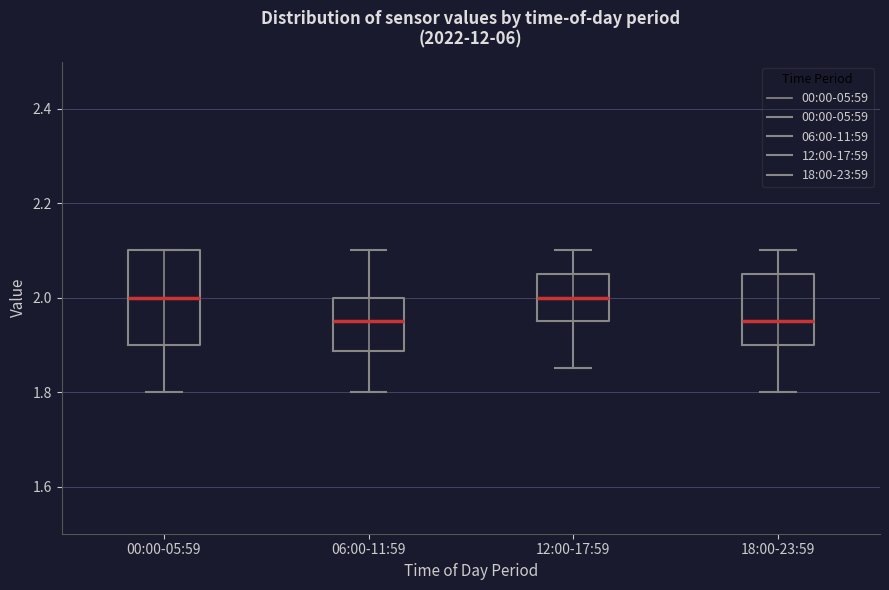

Reading left to right, read every box against the y-axis: the position of its median line, the range the box covers, and the ends of its whiskers. The values are not printed on the chart, so give them approximately, as read against the axis.

00:00-05:59: median 2.00, box 1.90 to 2.10, whiskers 1.80 to 2.10
06:00-11:59: median 1.96, box 1.88 to 2.00, whiskers 1.80 to 2.10
12:00-17:59: median 2.00, box 1.96 to 2.06, whiskers 1.86 to 2.10
18:00-23:59: median 1.96, box 1.90 to 2.06, whiskers 1.80 to 2.10